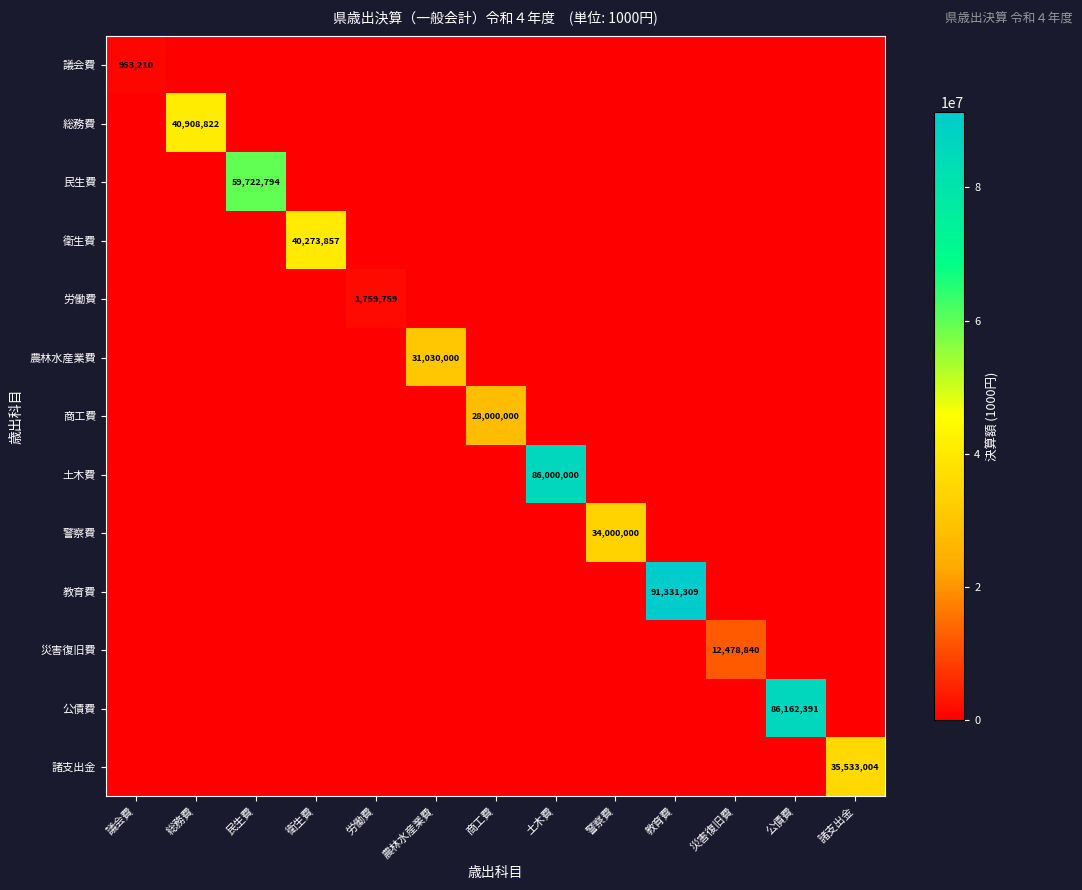

True or false: 警察費 has a value of 34000000 at 警察費.

True